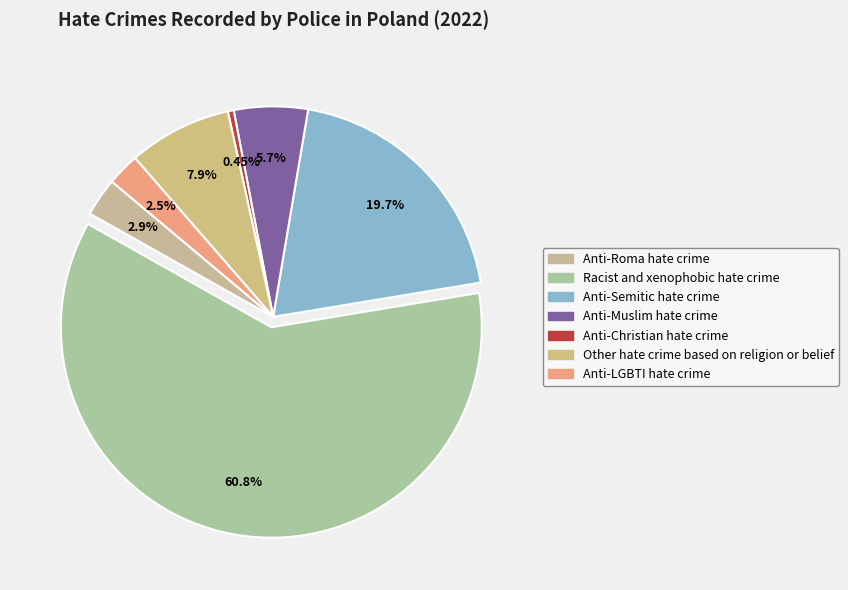

Which slice is the smallest?

Anti-Christian hate crime